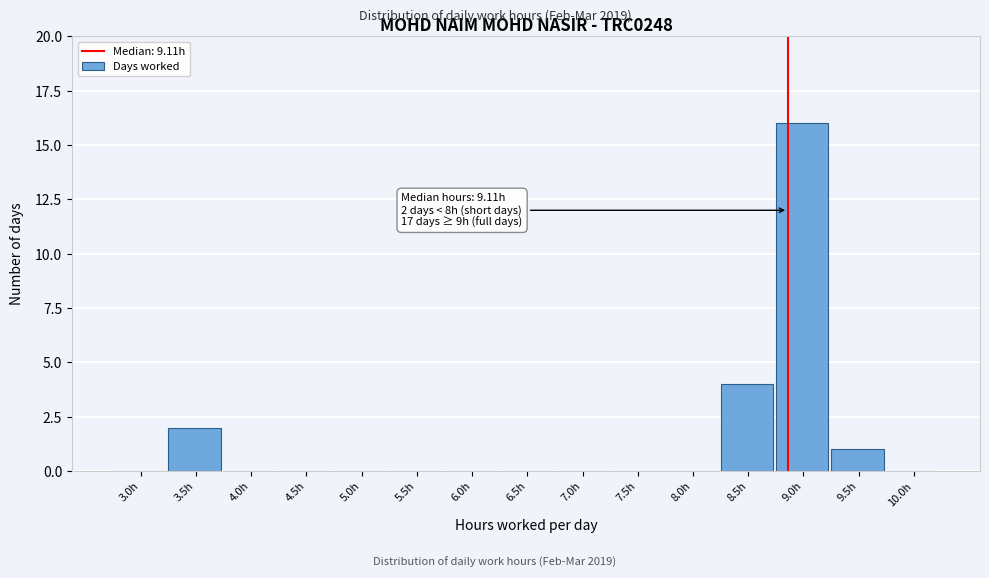

Reading left to right, what are all the values shown in this chart?

3.0h=0	3.5h=2	4.0h=0	4.5h=0	5.0h=0	5.5h=0	6.0h=0	6.5h=0	7.0h=0	7.5h=0	8.0h=0	8.5h=4	9.0h=16	9.5h=1	10.0h=0